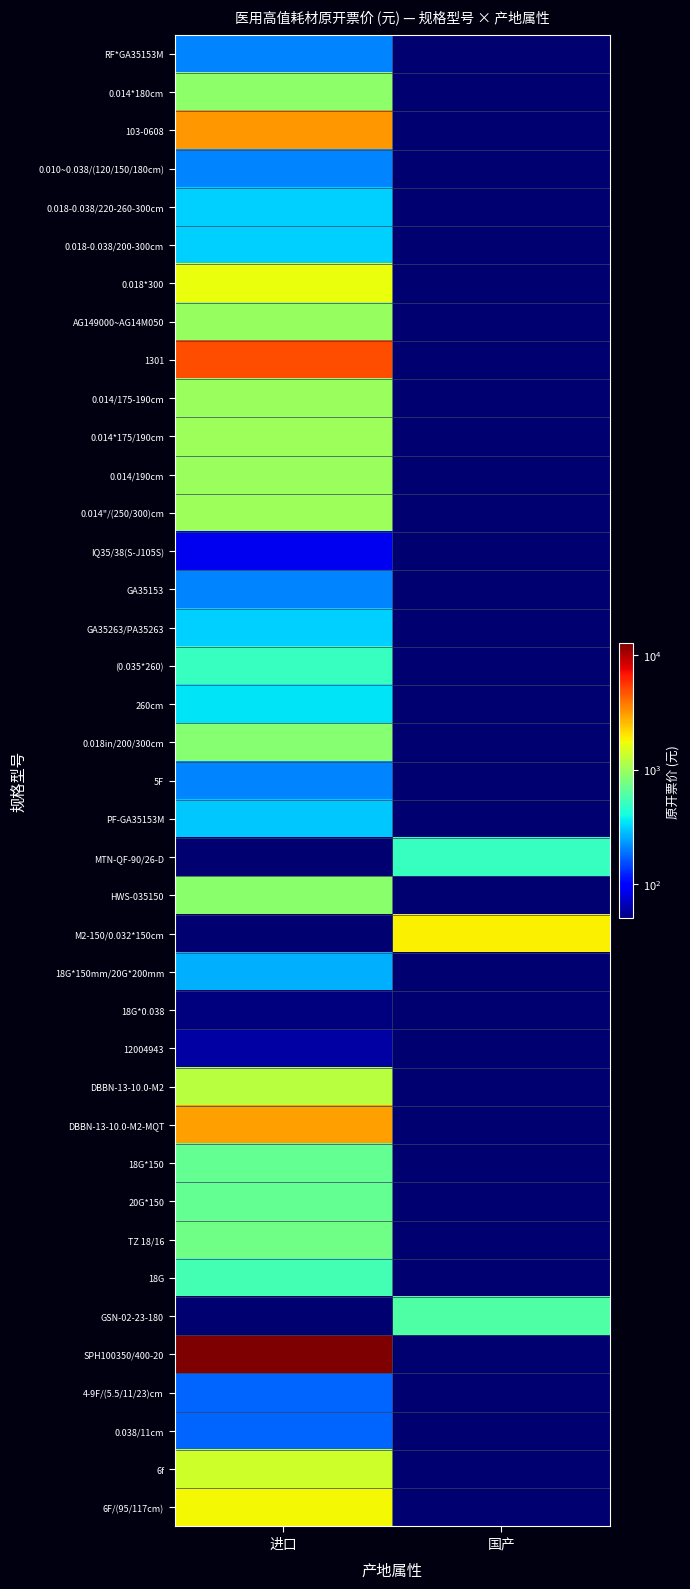

At which label does MTN-QF-90/26-D reach its minimum?

进口